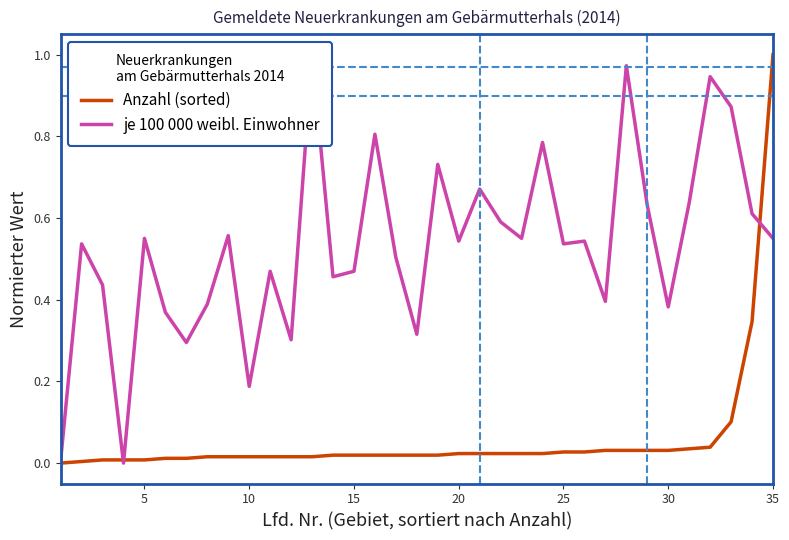

How many series are shown in this chart?

2